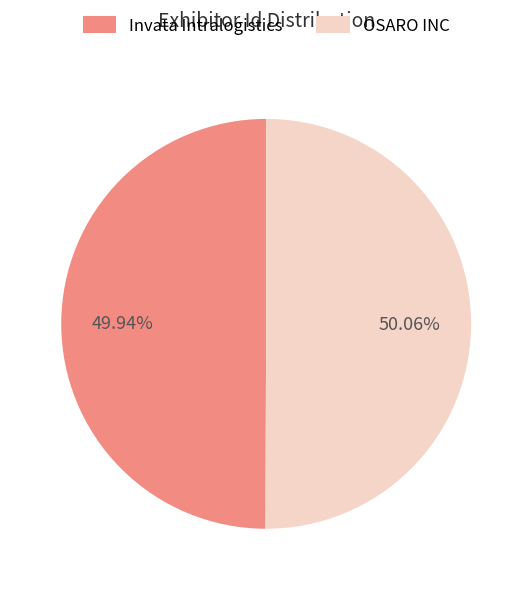

Combined, do OSARO INC and Invata Intralogistics account for over 50%?

Yes